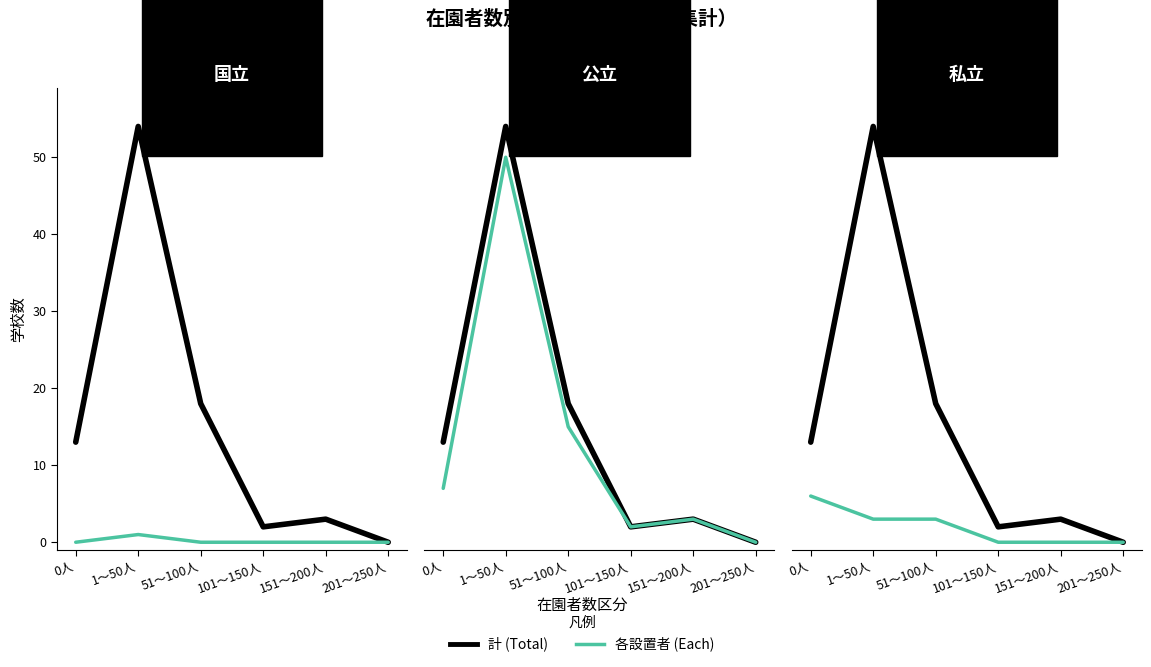

At how many categories does at least one series exceed 33?

1